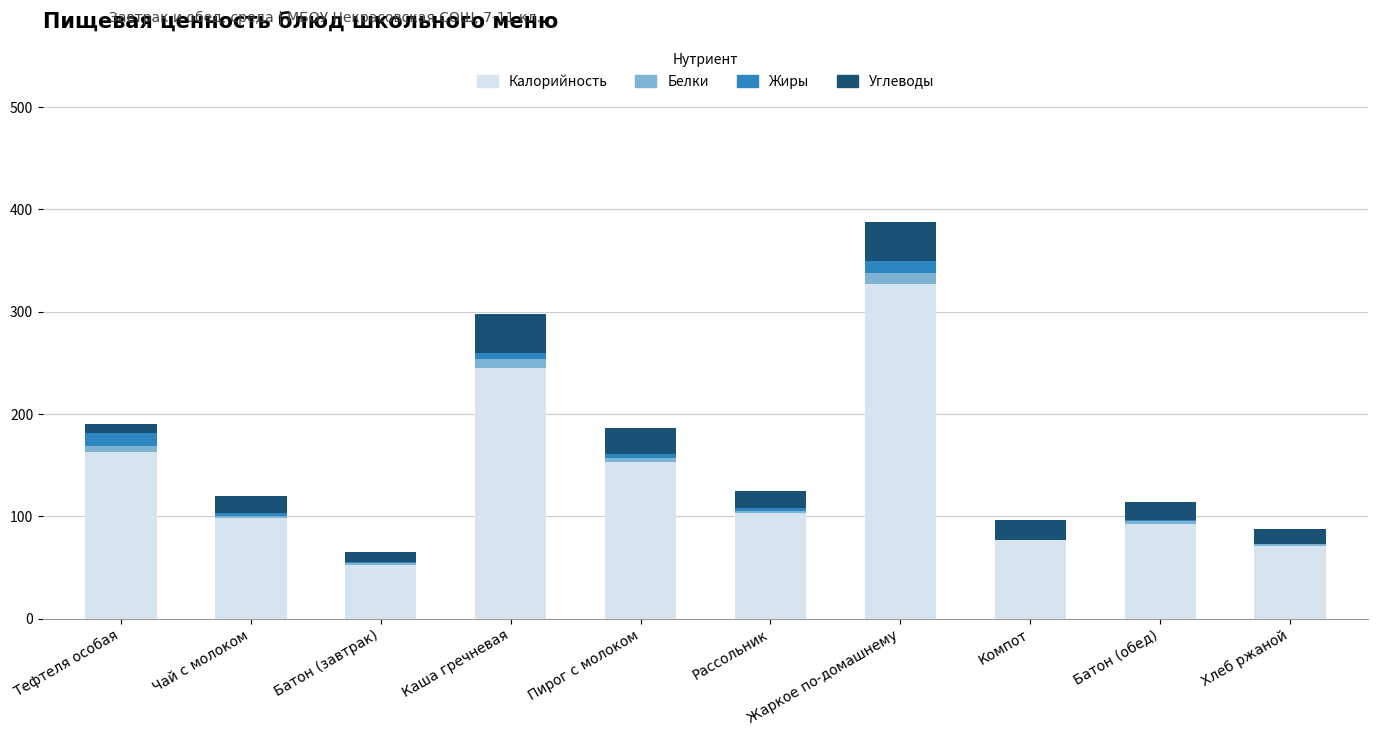

What is the highest value of the Калорийность series?

327